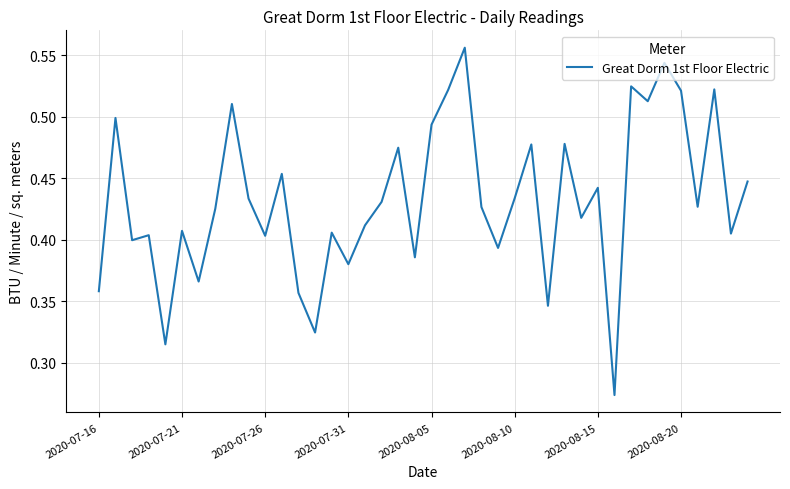

How many interior local peaks (higher than both neighbors) does the data have?

14